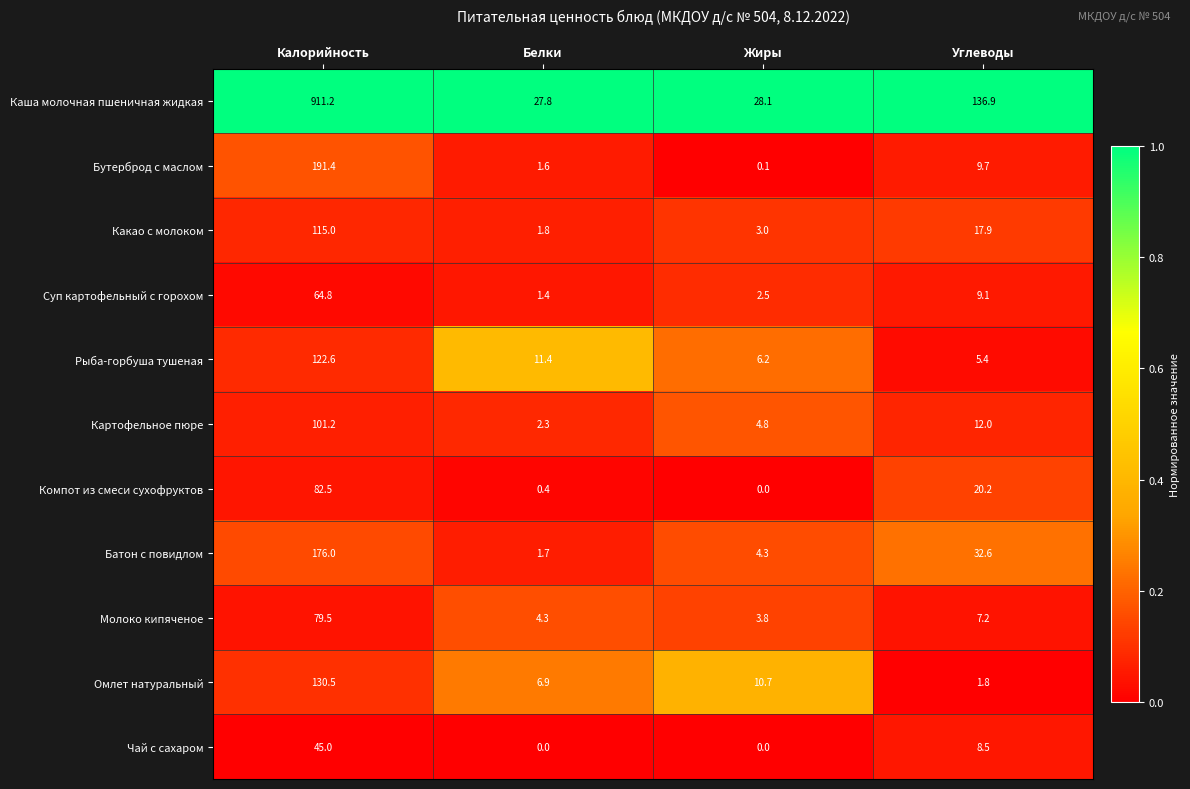

Rank the categories by Картофельное пюре value from lowest to highest.

Белки, Жиры, Углеводы, Калорийность